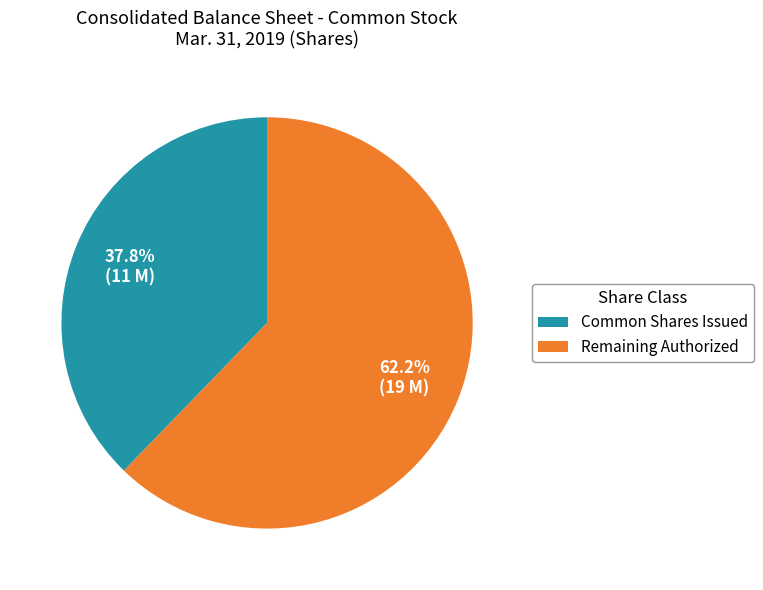

Which category has the smallest portion of the pie?

Common Shares Issued